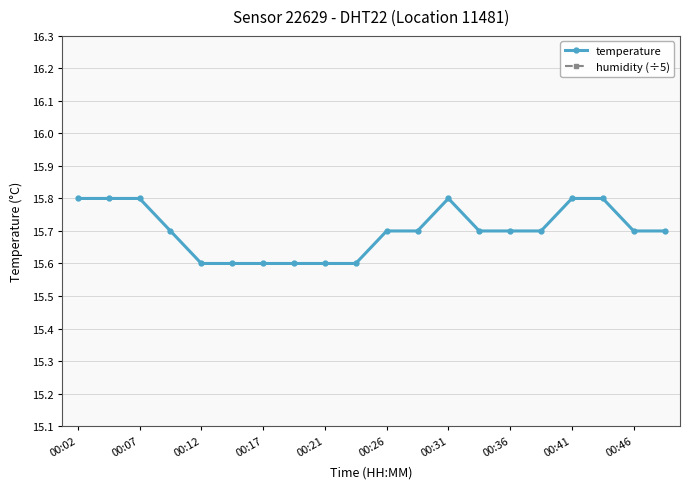

True or false: humidity (÷5) and temperature intersect in this chart.

False